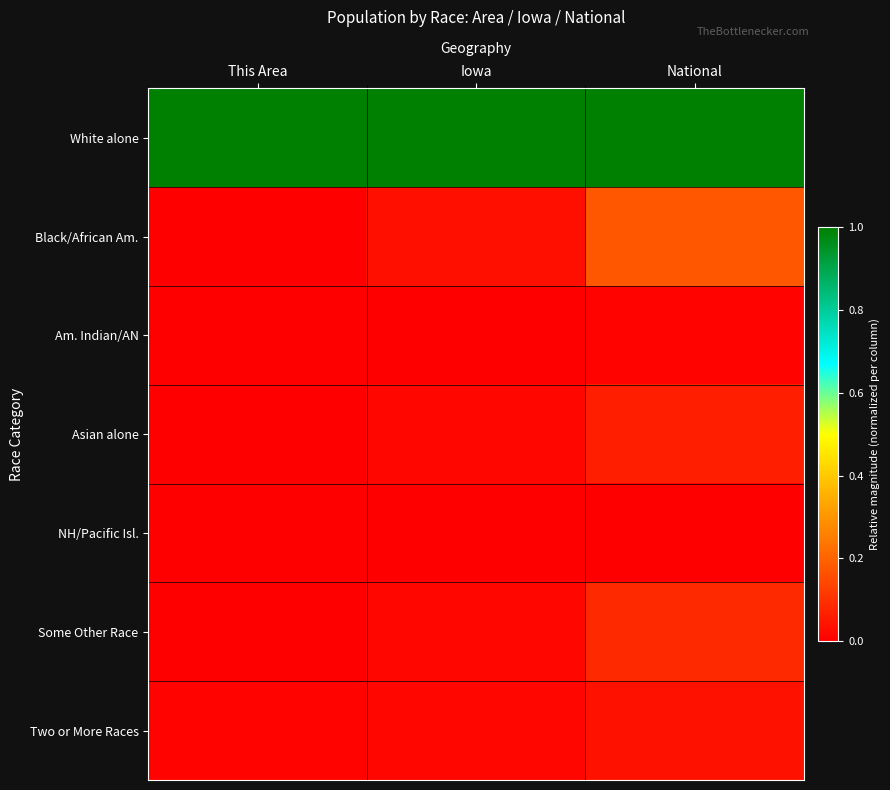

Rank the series by their maximum value, from lowest to highest.

NH/Pacific Isl., Am. Indian/AN, Two or More Races, Asian alone, Some Other Race, Black/African Am., White alone